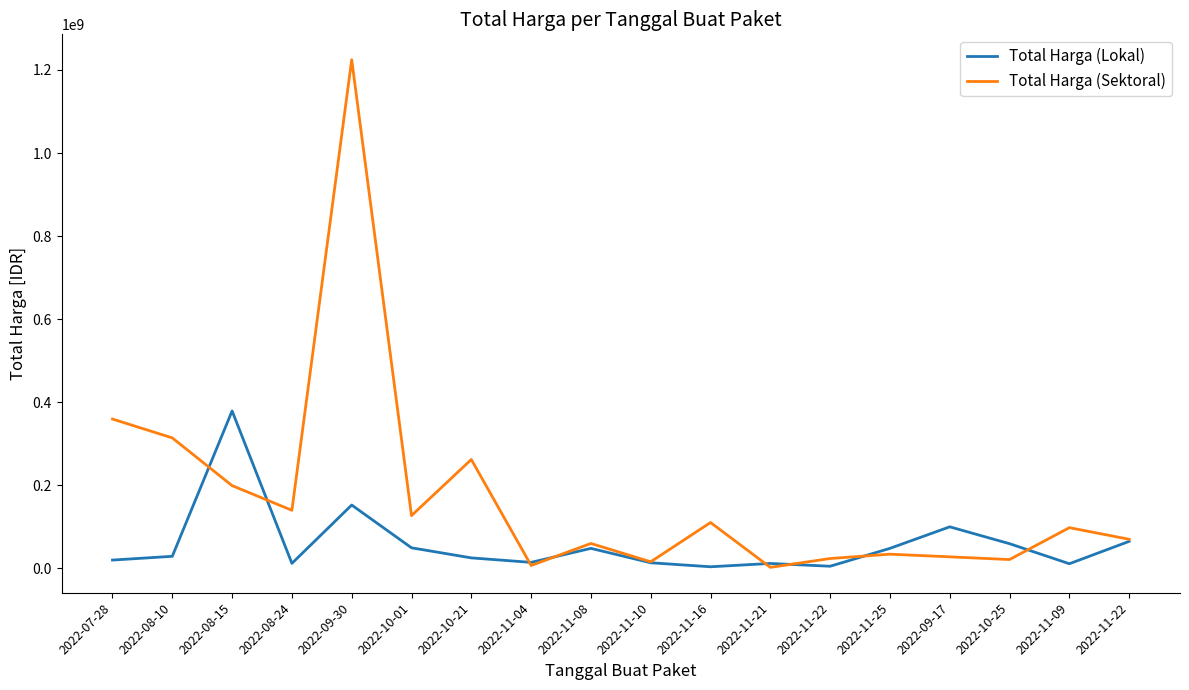

Does the chart display data point markers on the line(s)?

No